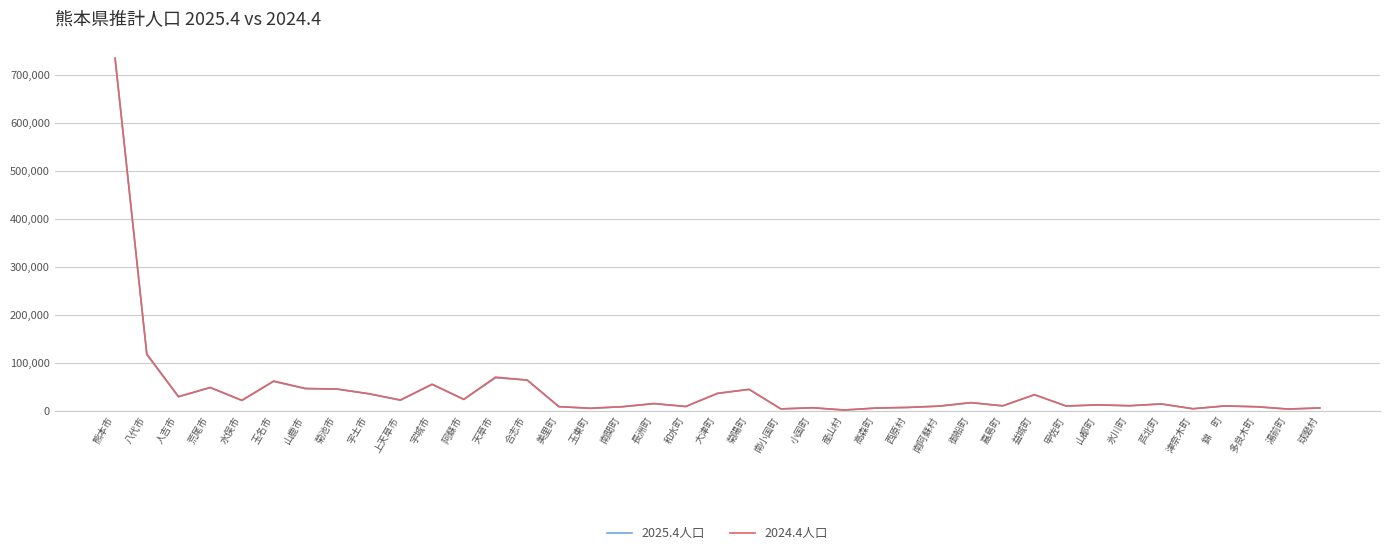

Does the chart have visible grid lines?

Yes